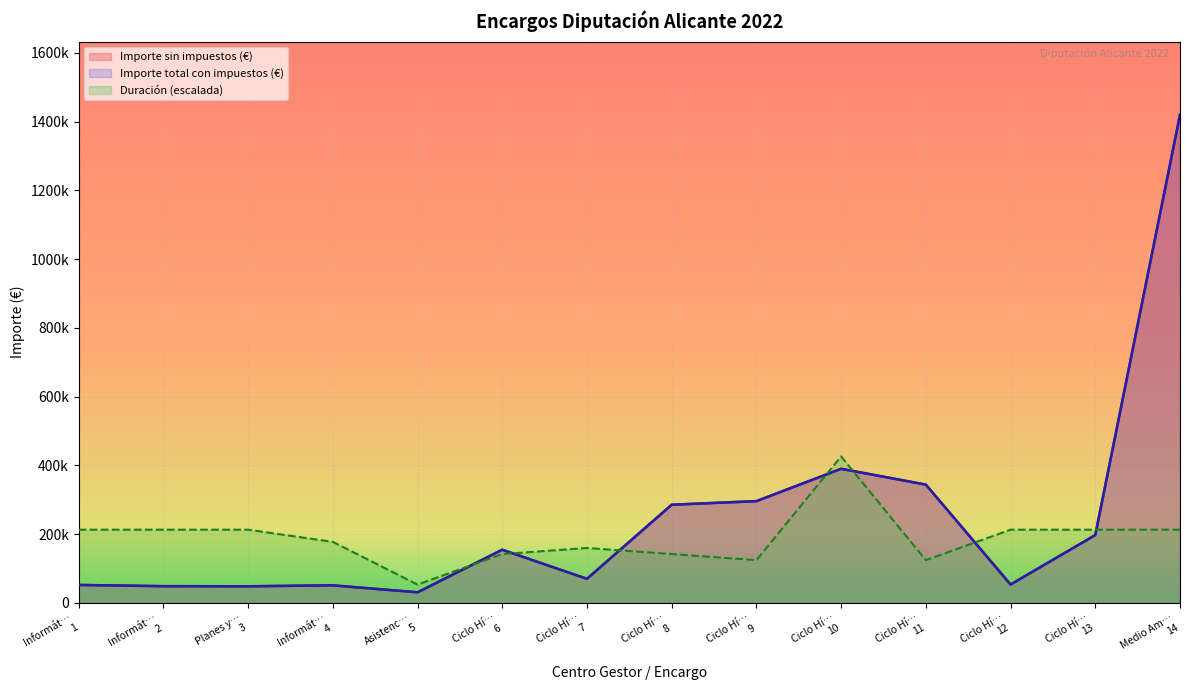

What is the difference between the second highest and second lowest values in the Importe sin impuestos (€) series?

341789.0